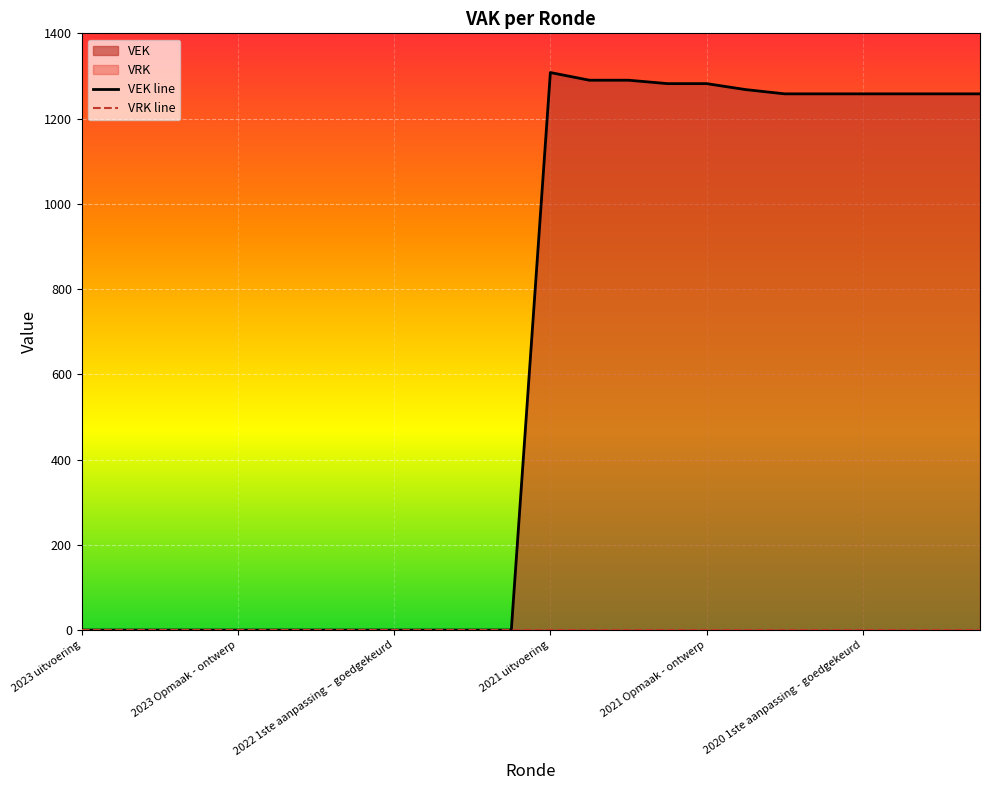

How many series are shown in this chart?

2